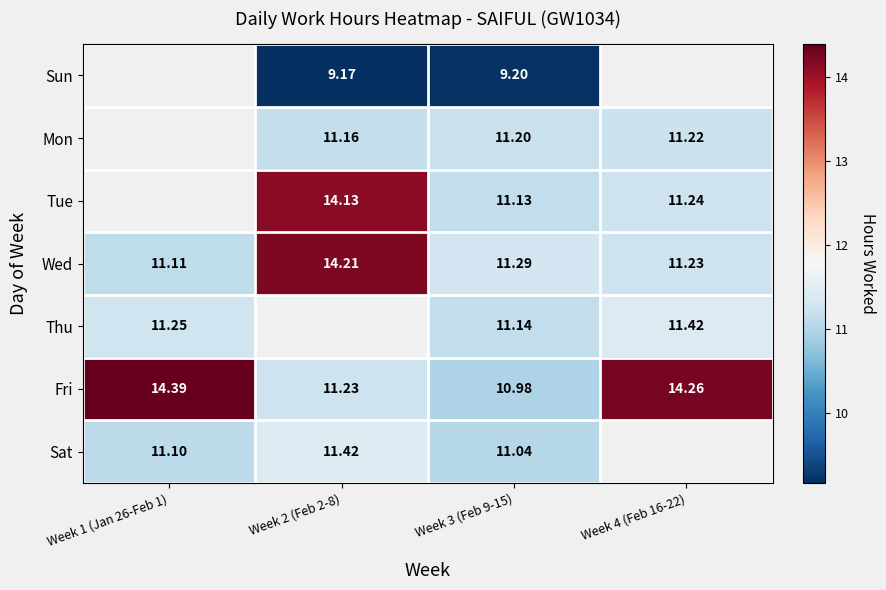

Which category has the lowest value in the Wed series?

Week 1 (Jan 26-Feb 1)